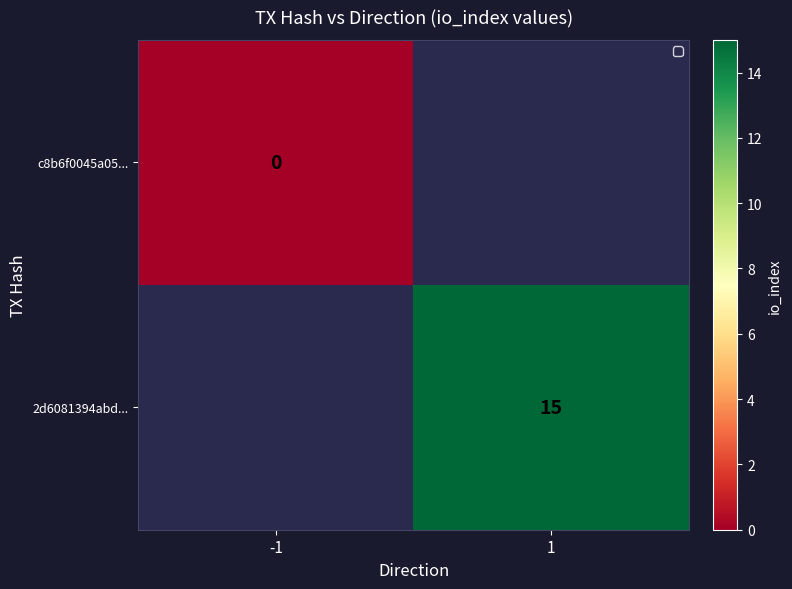

How many positive values does the 2d6081394abd... series have?

1